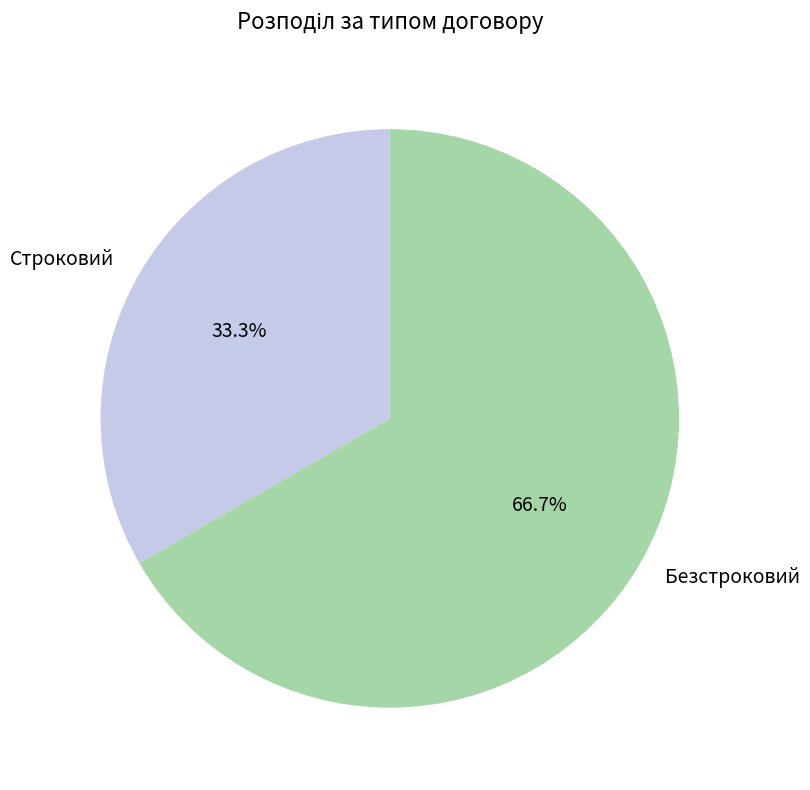

Count the number of slices in the pie.

2